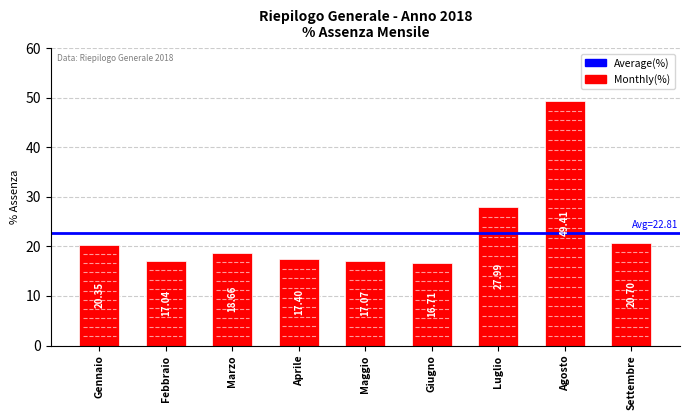

What is the sum of all values?

205.3